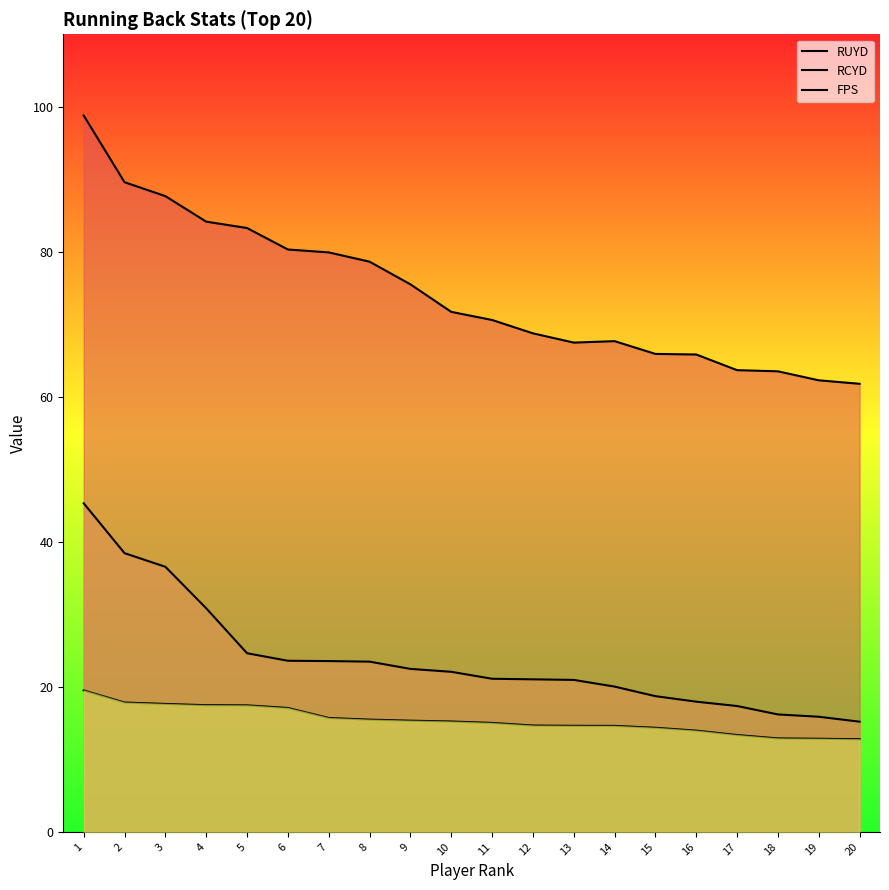

How many data points does each series have?

20